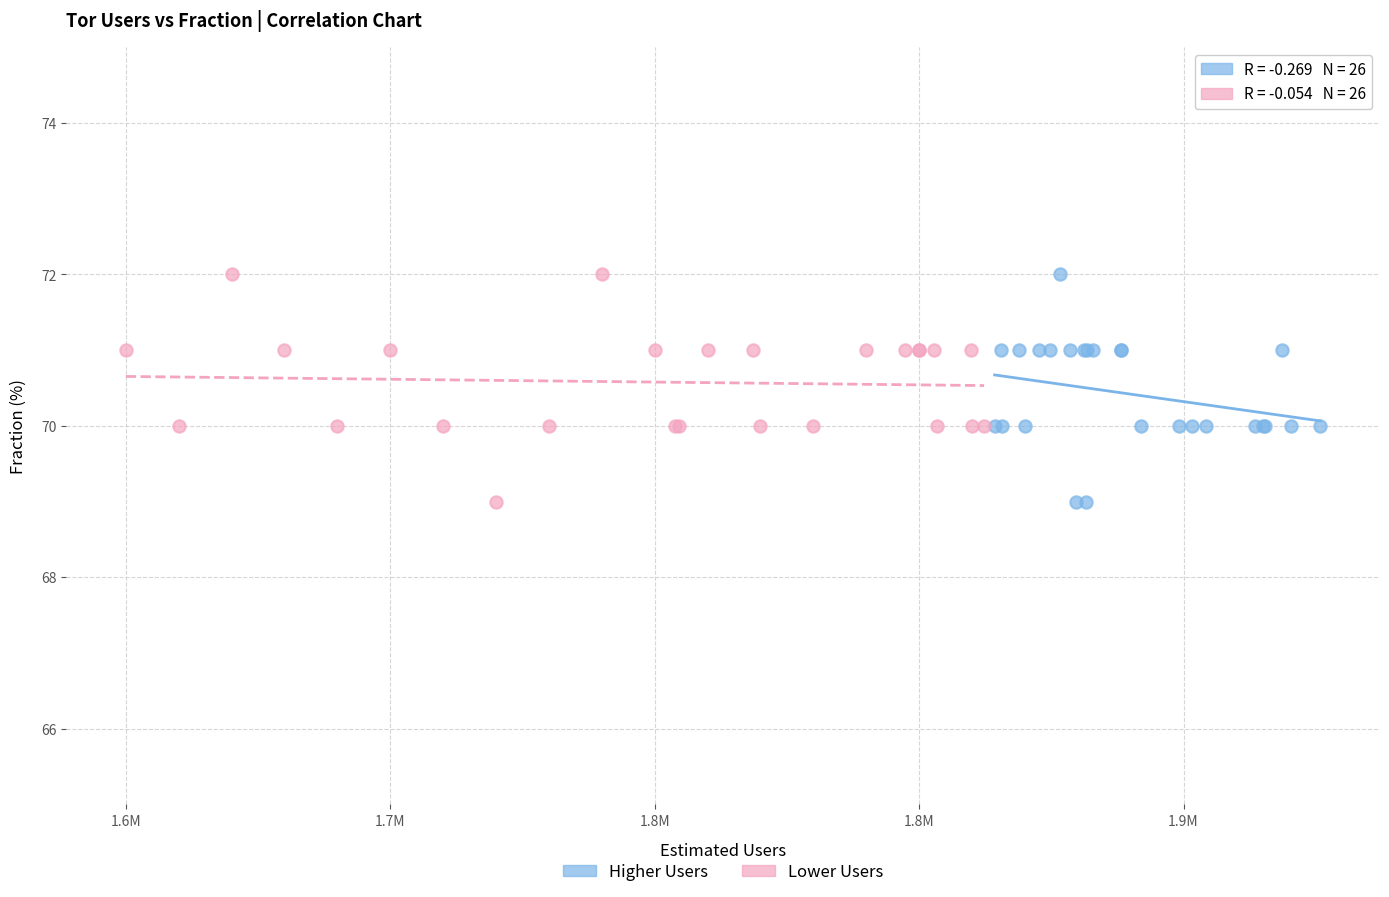

What are all the series names shown in the legend?

Higher Users, Lower Users